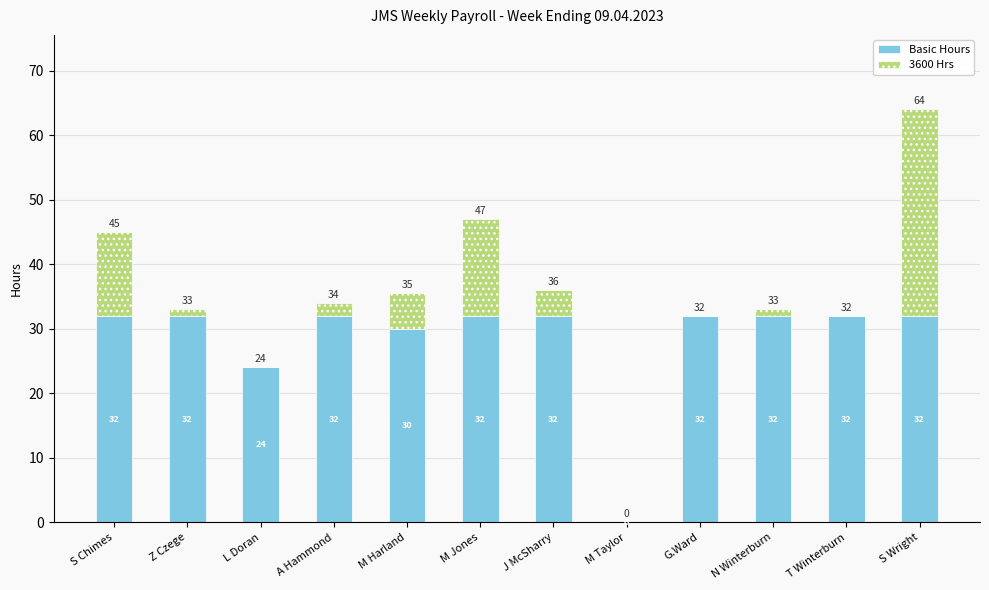

True or false: Basic Hours has a value of 18.0 at S Chimes.

False